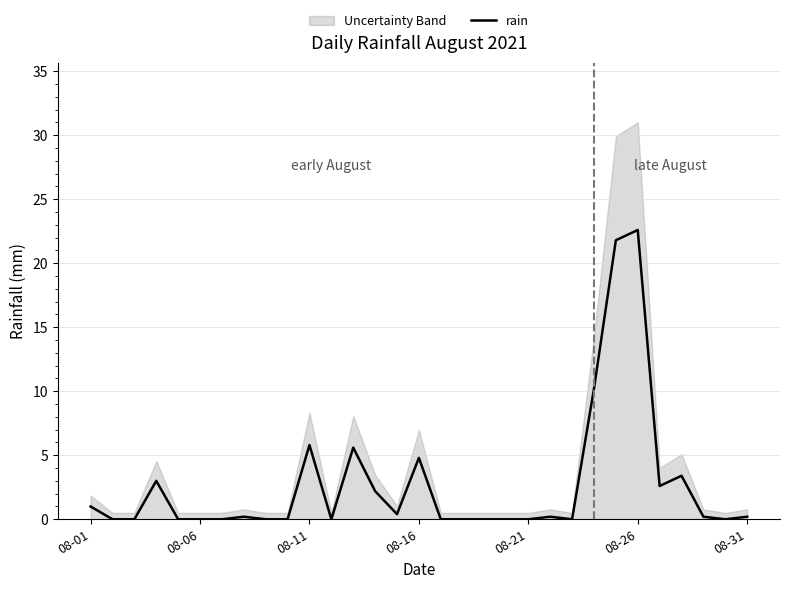

Does the chart display data point markers on the line(s)?

No